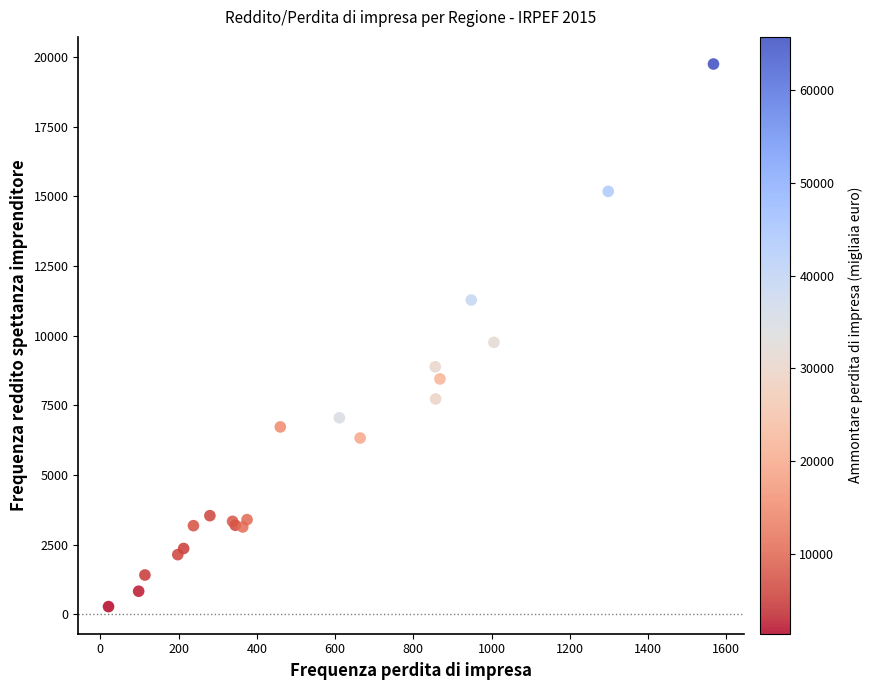

What Y value in the scatter plot is closest to 10017?

9765